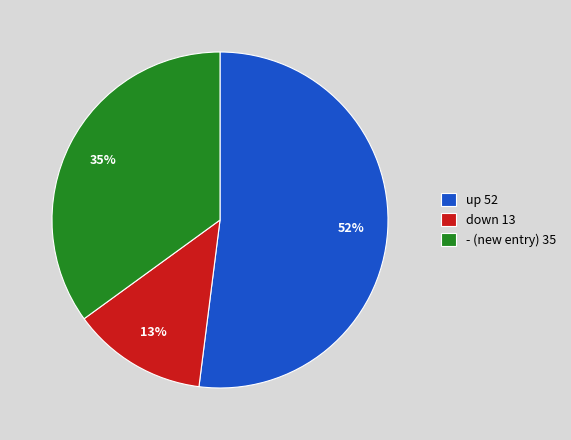

True or false: up accounts for 52% of the total.

True